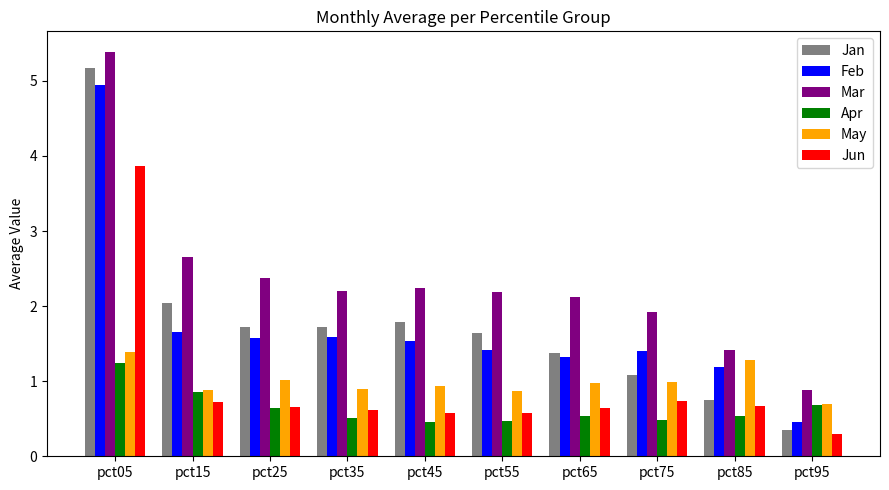

At which label is Mar closest to 3?

pct15